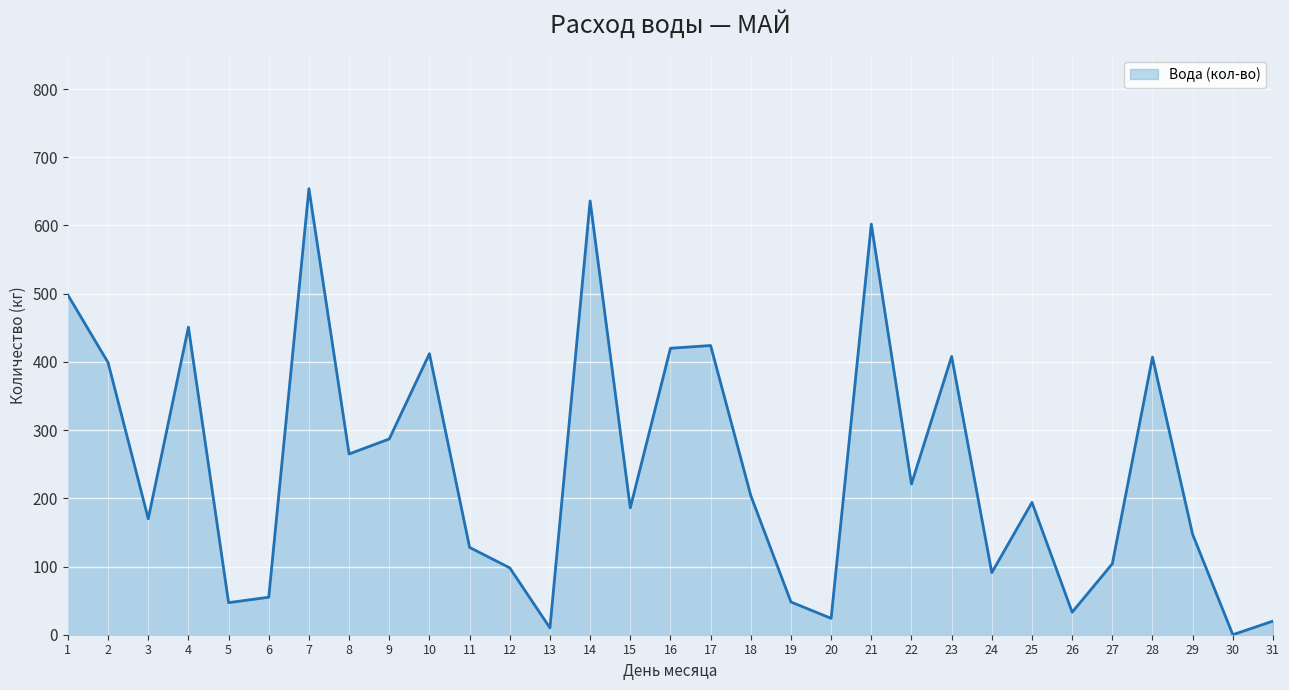

What is the change in value from 14 to 23?

-228